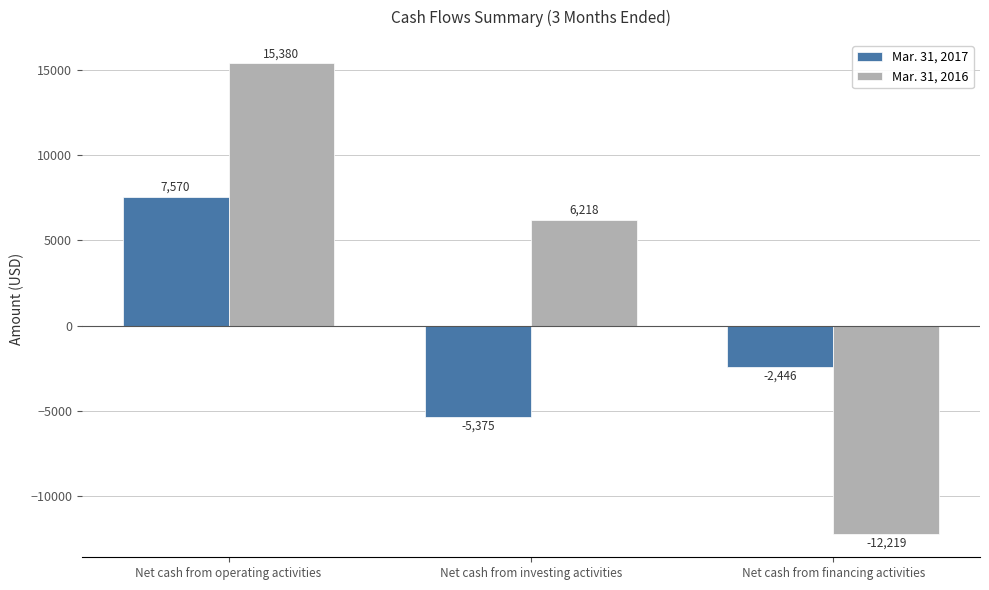

At which label does Mar. 31, 2016 first exceed 6218?

Net cash from operating activities